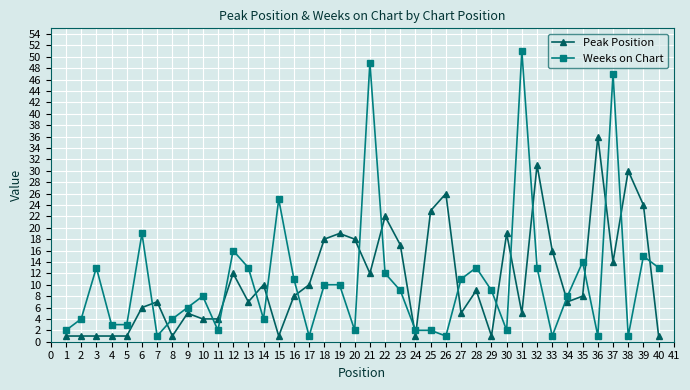

Between 18 and 40, which series saw the biggest shift?

Peak Position